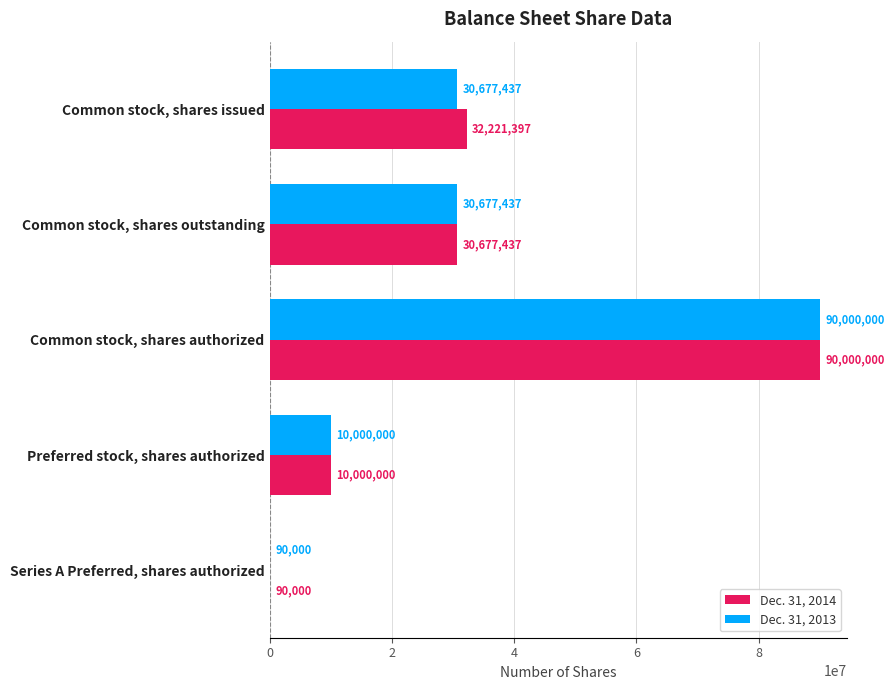

Which series has the largest total across all categories?

Dec. 31, 2014